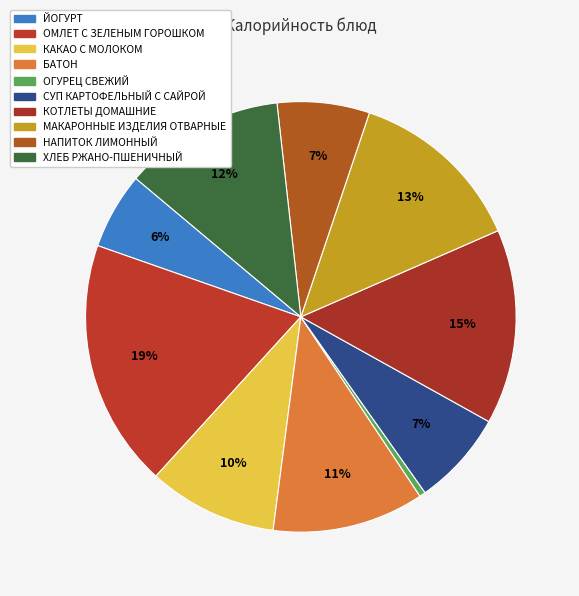

How many slices are in this pie chart?

10